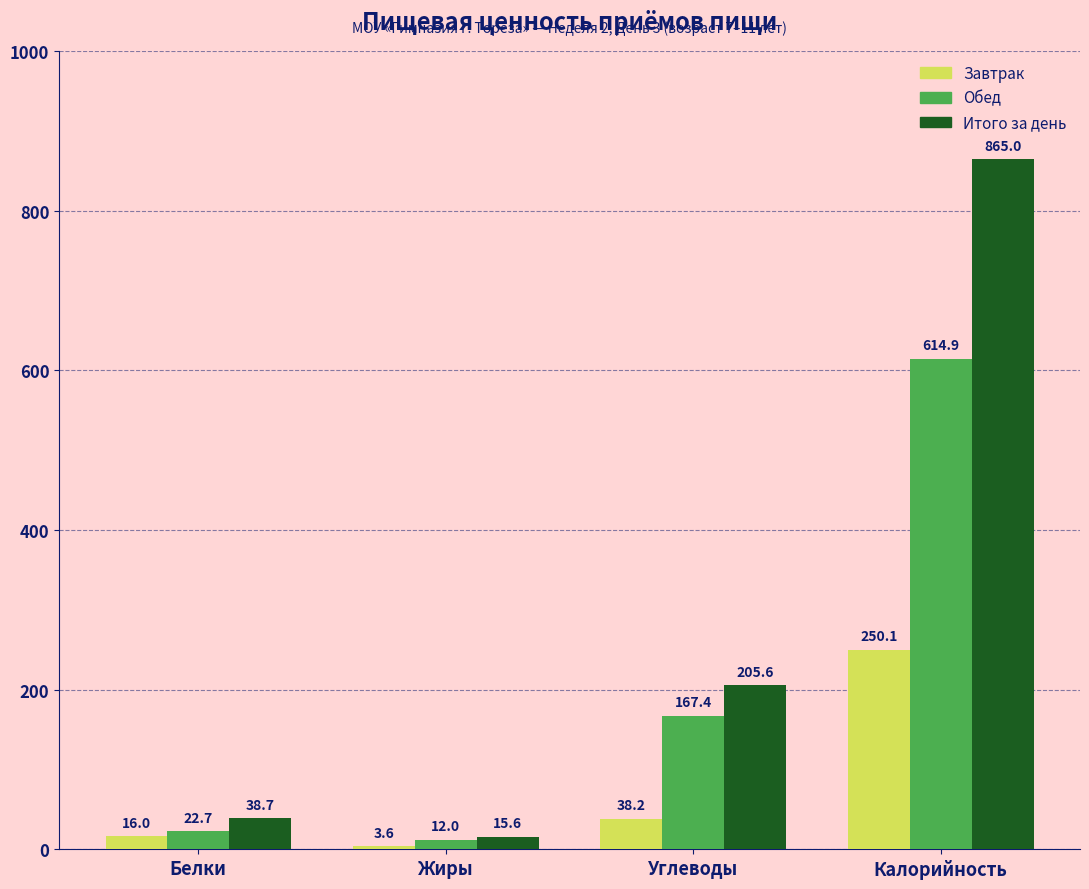

What is the sum of the Обед values at Жиры and Белки?

34.7